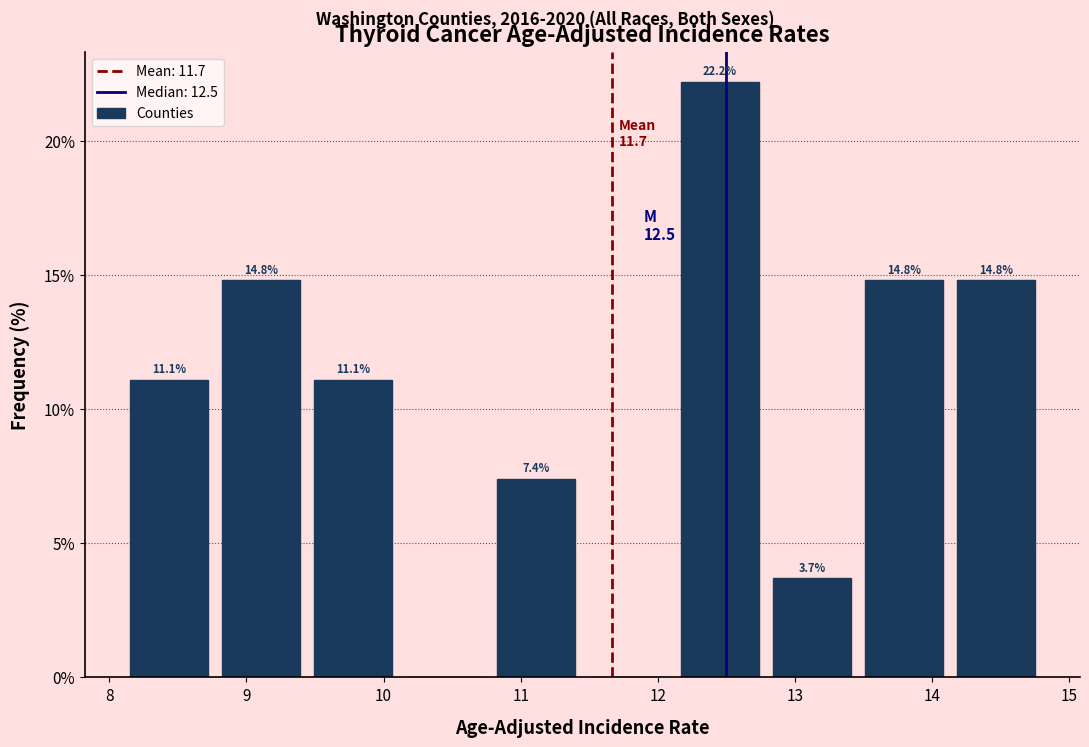

Which range on the x-axis has the tallest bar?

12.12 to 12.79